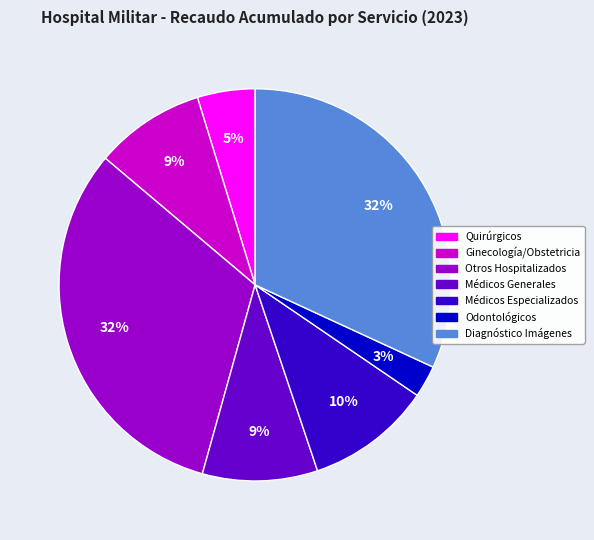

Does any single category account for the majority?

No